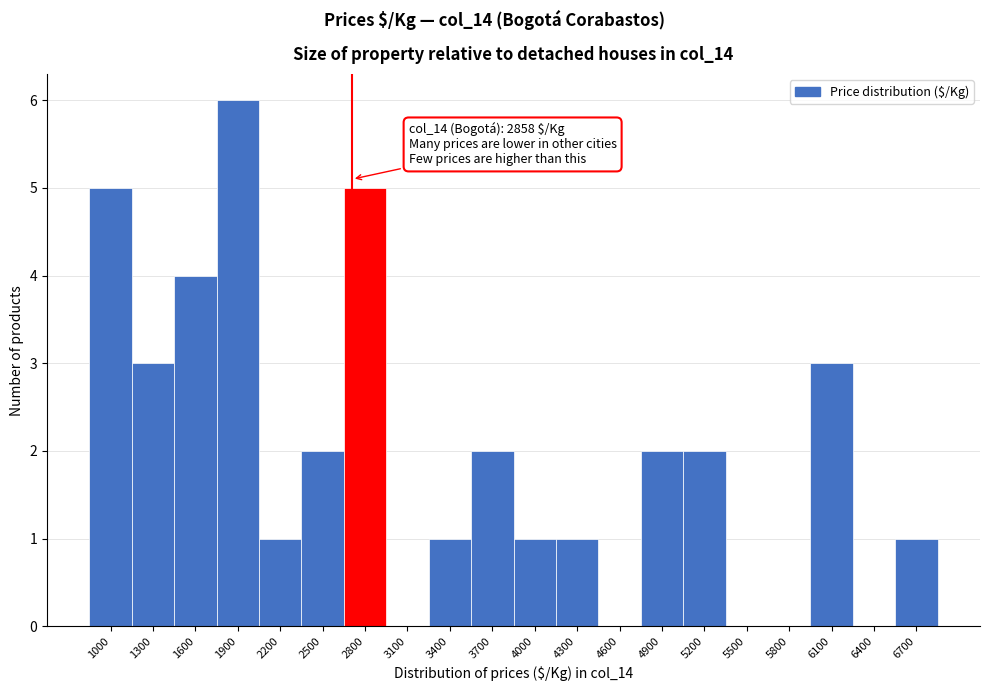

Reading right to left, what are all the values shown in this chart?

6700=1	6400=0	6100=3	5800=0	5500=0	5200=2	4900=2	4600=0	4300=1	4000=1	3700=2	3400=1	3100=0	2800=5	2500=2	2200=1	1900=6	1600=4	1300=3	1000=5